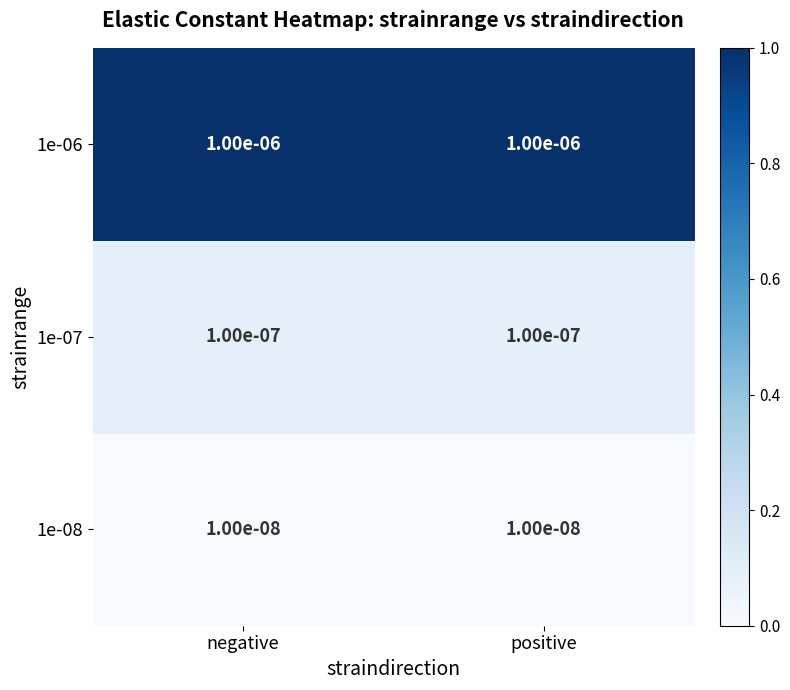

At how many categories does at least one series exceed 0?

2